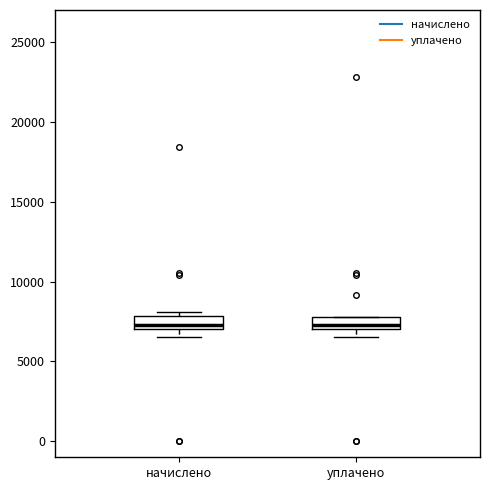

Where is the upper edge of the box for уплачено on the y-axis? The values are not printed on the chart, so give them approximately, as read against the axis.

8000